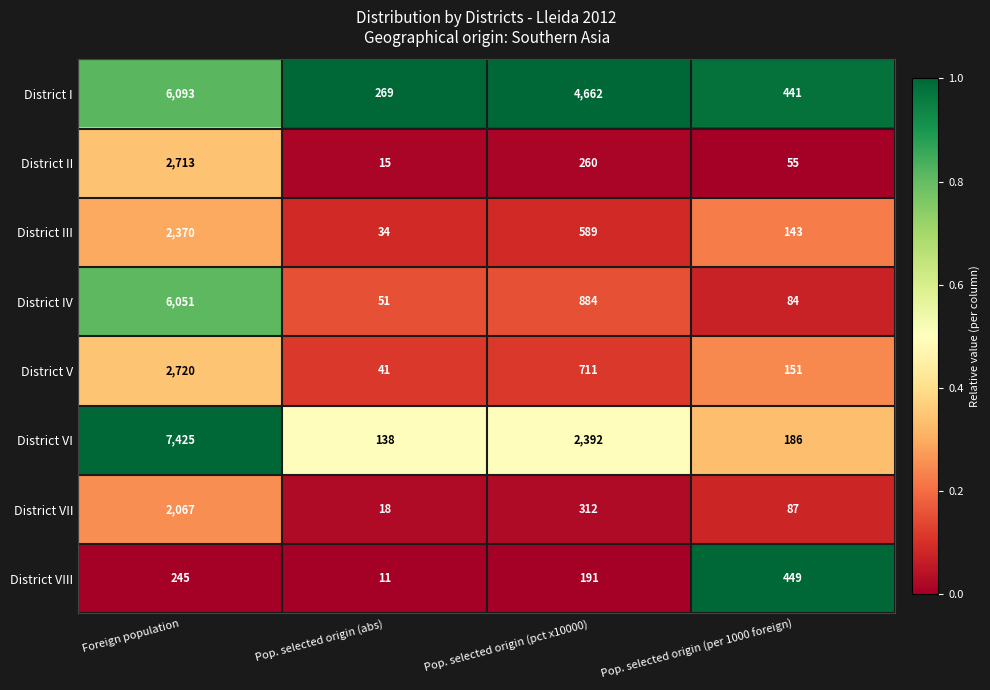

At which label is District VI closest to 3781?

Pop. selected origin (pct x10000)